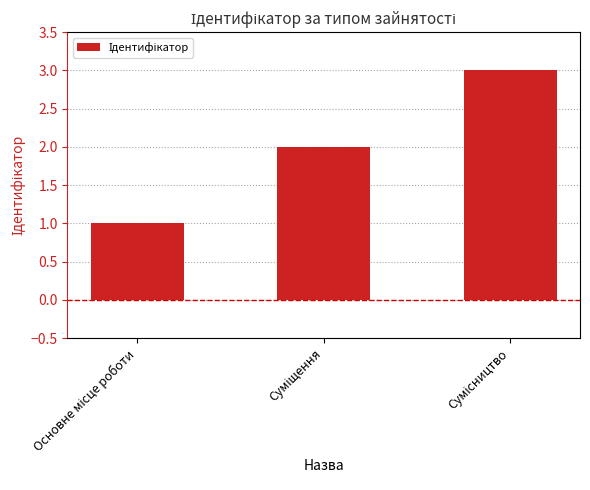

How many data points are less than 2?

1